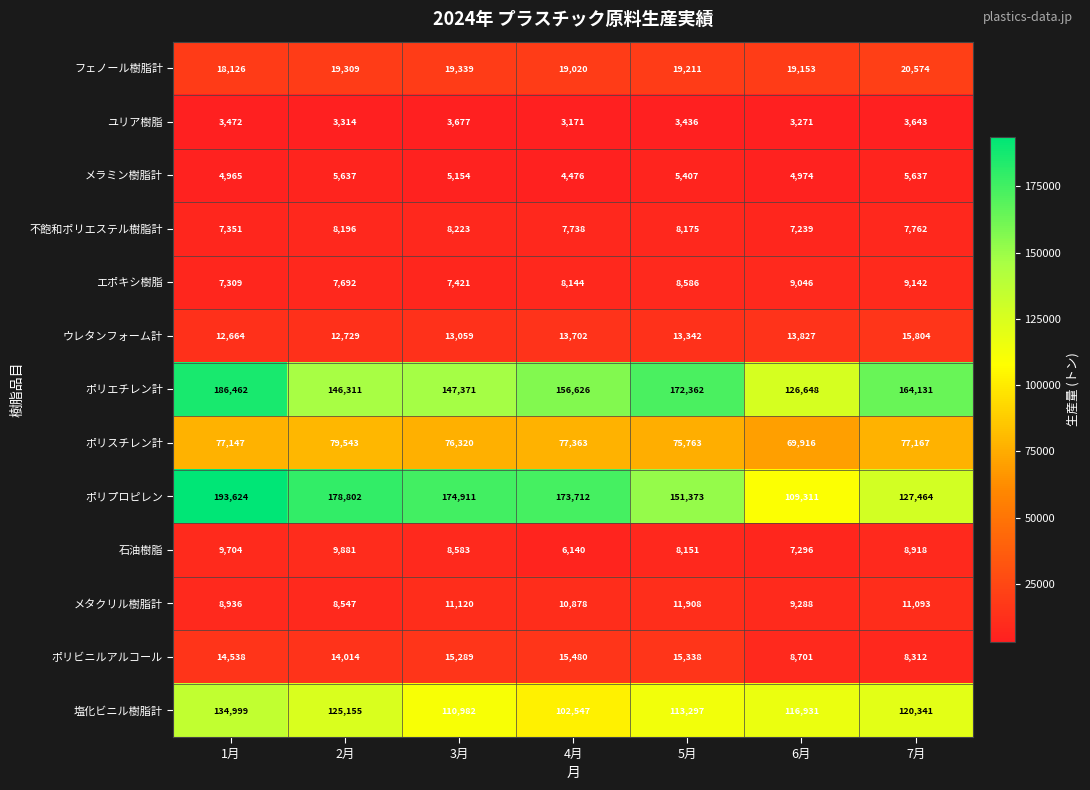

At which label does ポリスチレン計 reach its minimum?

6月